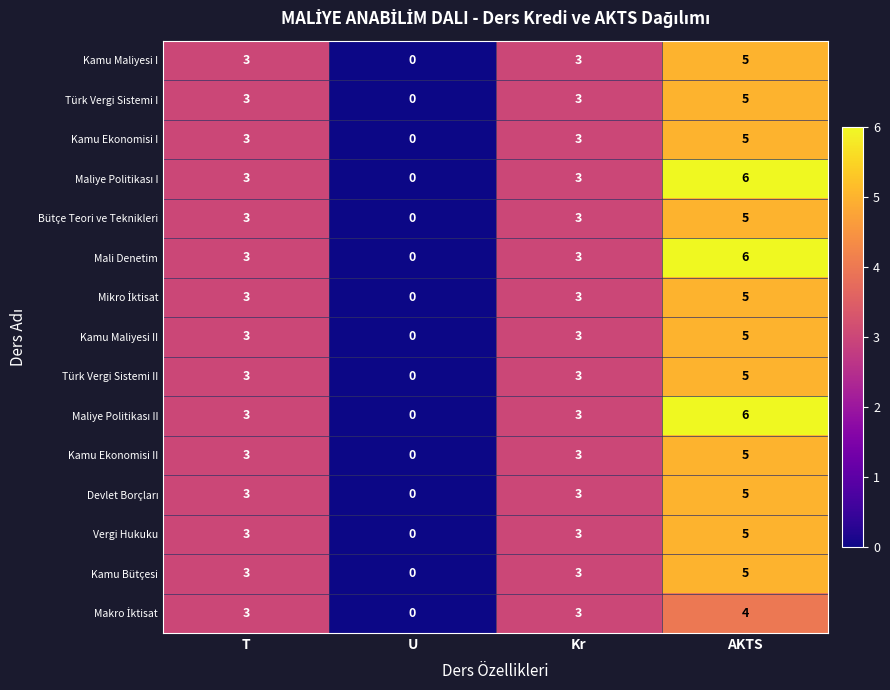

At how many categories does at least one series exceed 2?

3